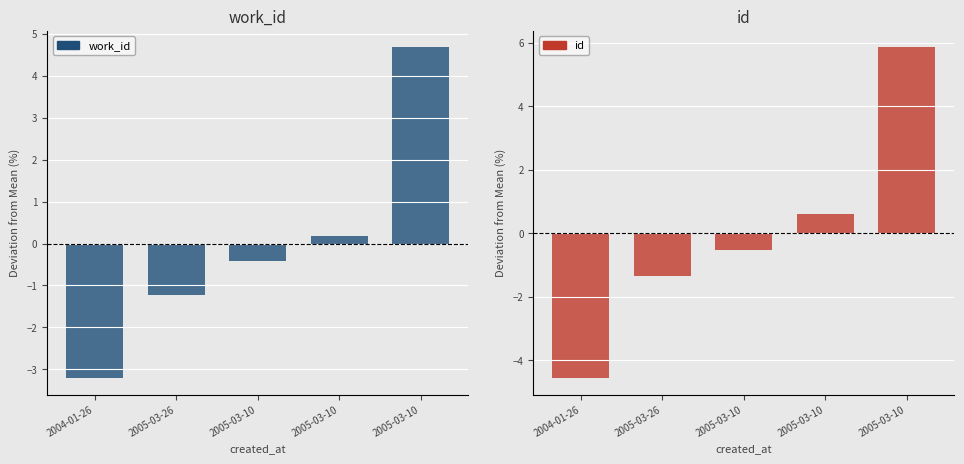

What is the difference between the id values at 2005-03-10 and 2005-03-10?

1.2